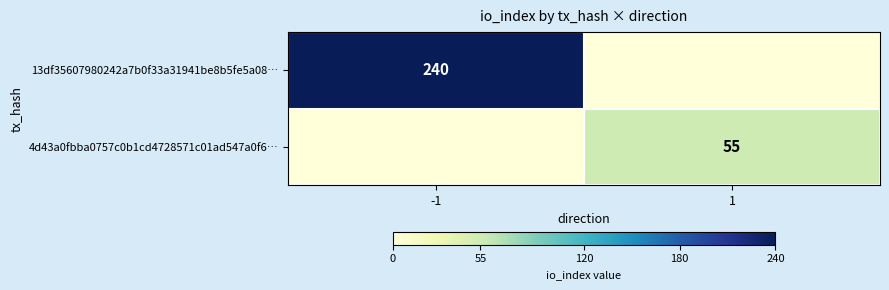

At how many categories does at least one series exceed 79?

1